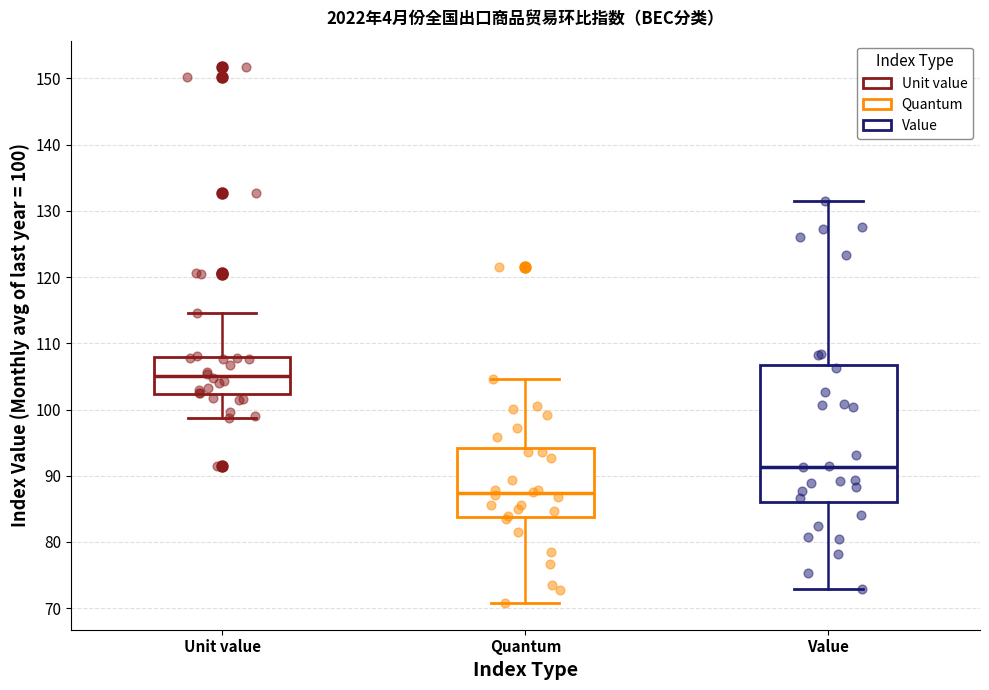

Where does the upper whisker of the box for Value end on the y-axis? The values are not printed on the chart, so give them approximately, as read against the axis.

132